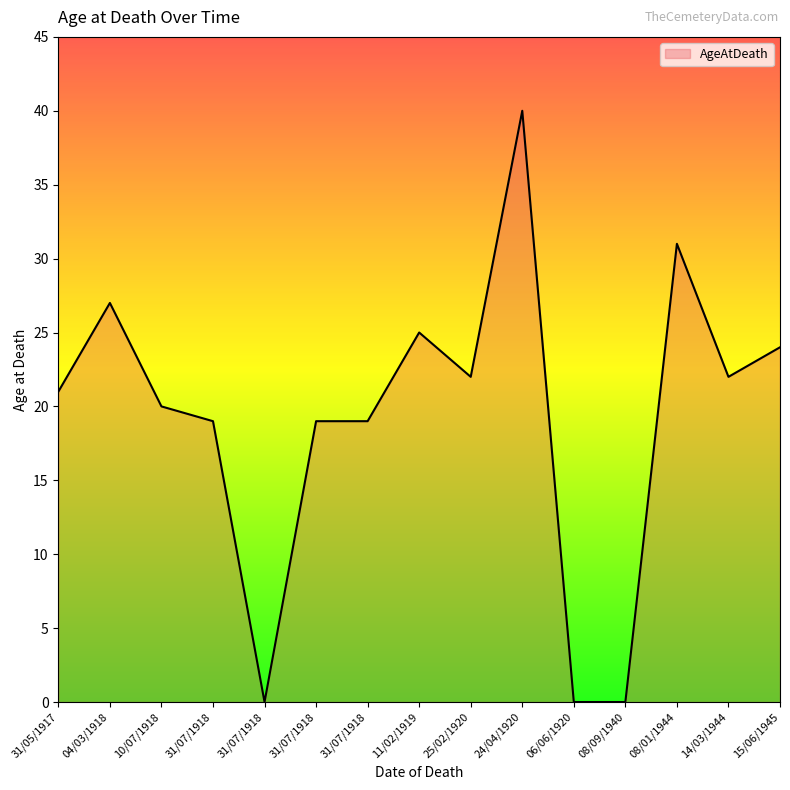

Does the chart display data point markers on the line(s)?

No